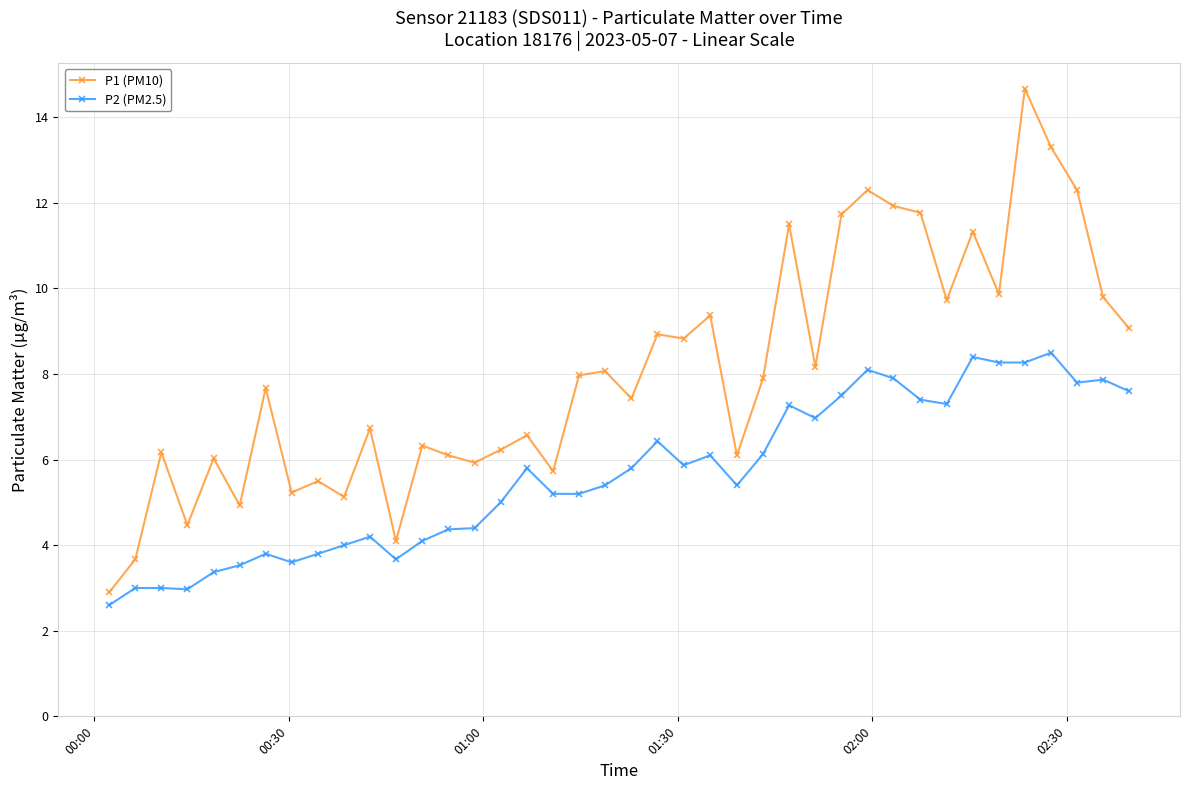

True or false: P2 (PM2.5) has more than 2 points higher than both neighbors.

True